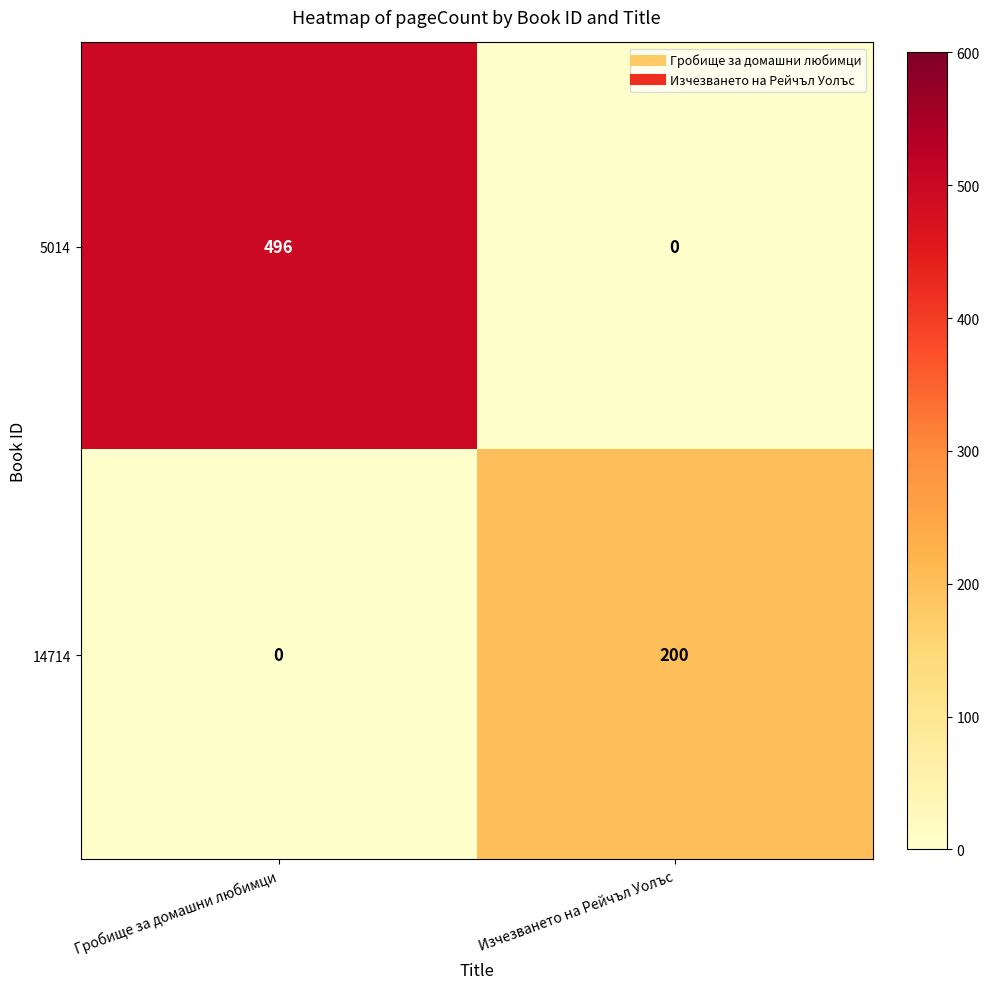

How many values in the 5014 series are below 496?

1